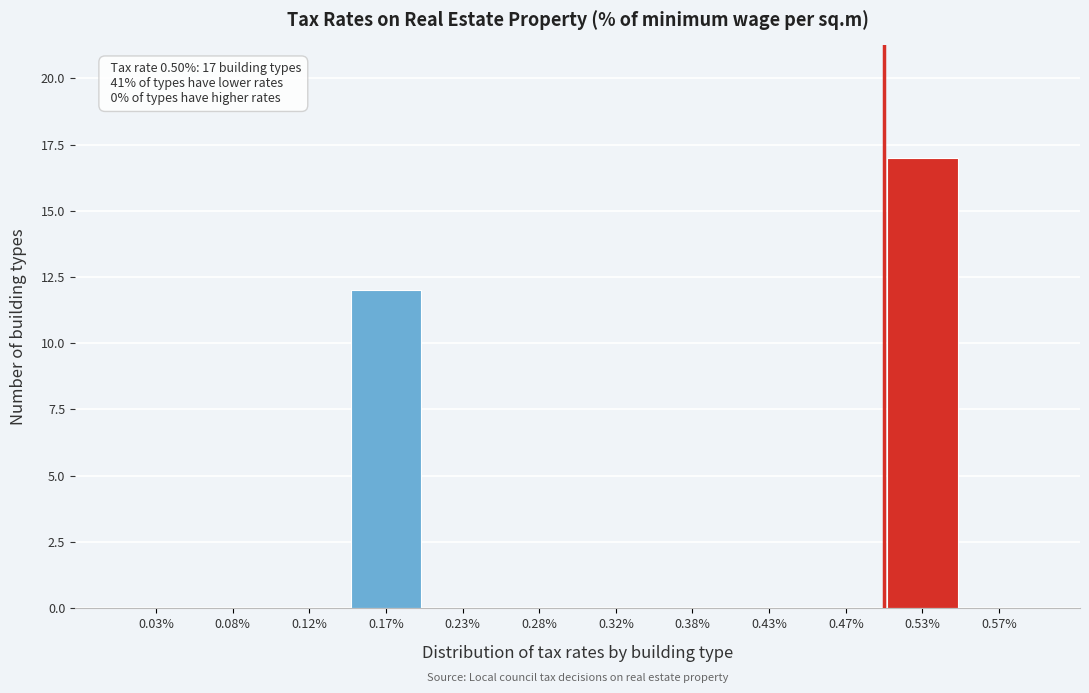

Over which range of the x-axis is the bar tallest?

0.50 to 0.55